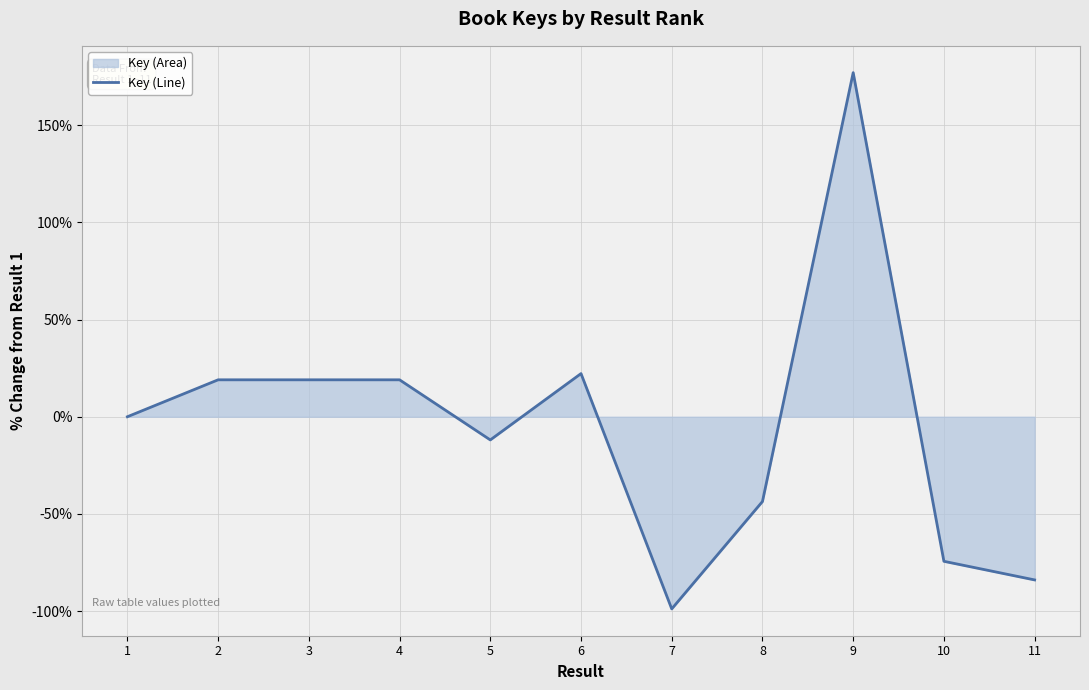

How many interior local valleys (lower than both neighbors) does the data have?

3